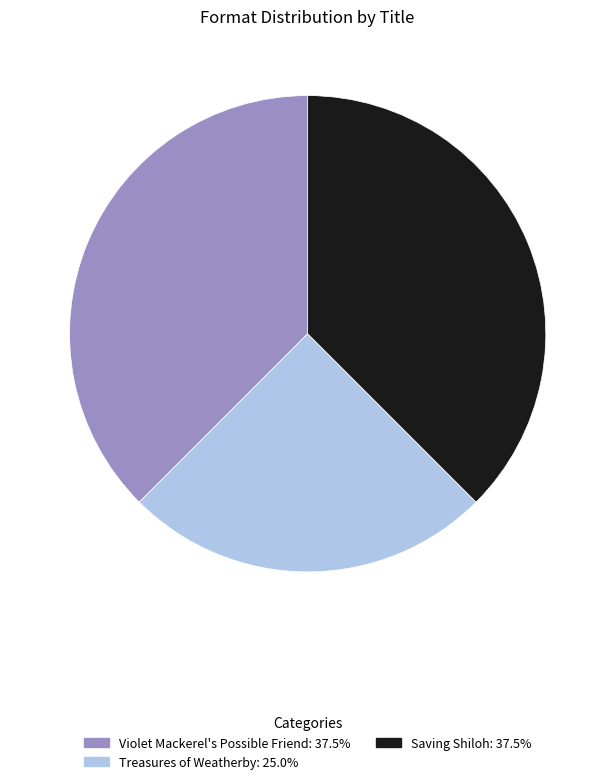

Which slice is the smallest?

Treasures of Weatherby